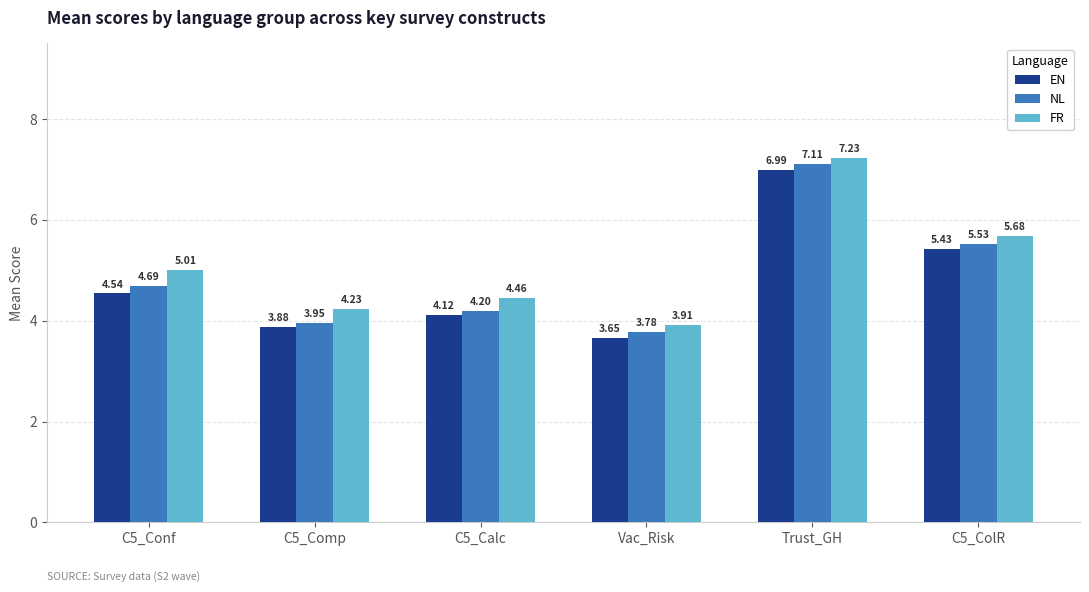

Which category has the lowest value across all series?

Vac_Risk